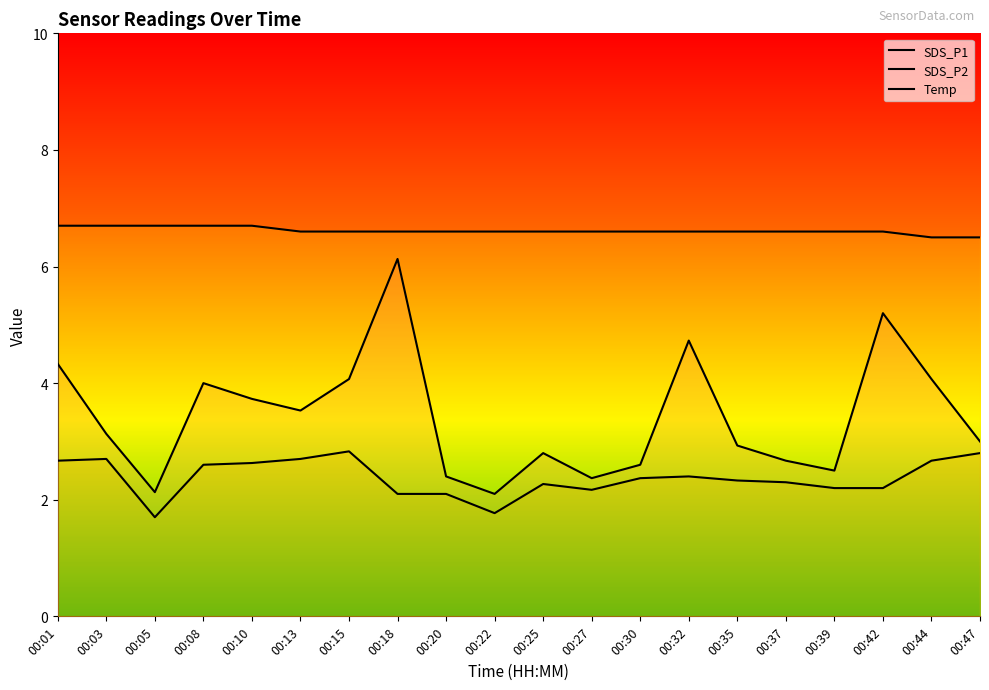

Reading left to right, what are all the values shown in this chart?

SDS_P1: 4.3	3.1	2.1	4.0	3.7	3.5	4.1	6.1	2.4	2.1	2.8	2.4	2.6	4.7	2.9	2.7	2.5	5.2	4.1	3.0
SDS_P2: 2.7	2.7	1.7	2.6	2.6	2.7	2.8	2.1	2.1	1.8	2.3	2.2	2.4	2.4	2.3	2.3	2.2	2.2	2.7	2.8
Temp: 6.7	6.7	6.7	6.7	6.7	6.6	6.6	6.6	6.6	6.6	6.6	6.6	6.6	6.6	6.6	6.6	6.6	6.6	6.5	6.5